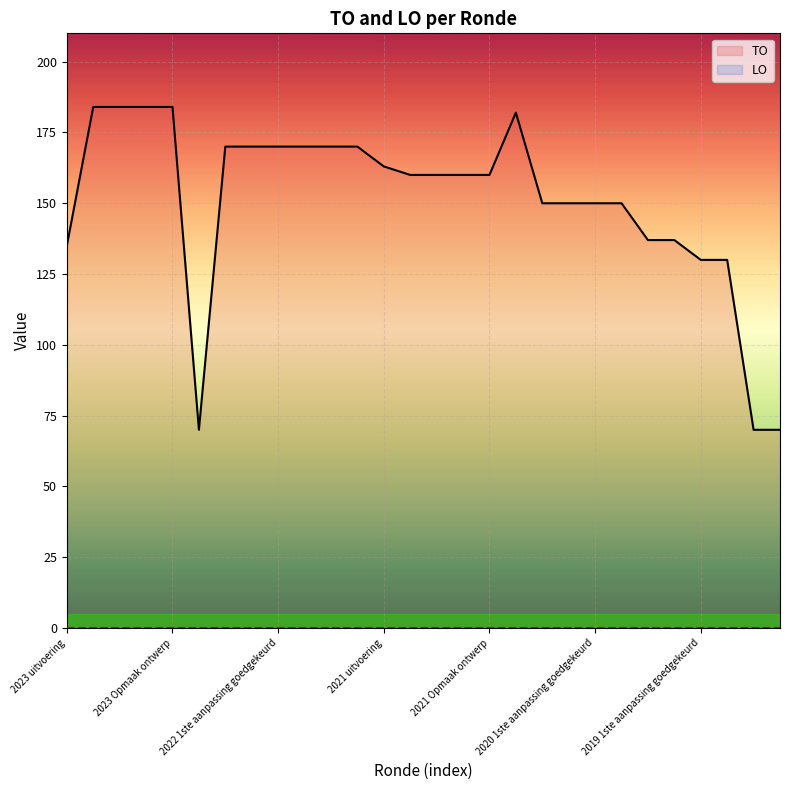

Rank the series by their average value, from lowest to highest.

LO, TO